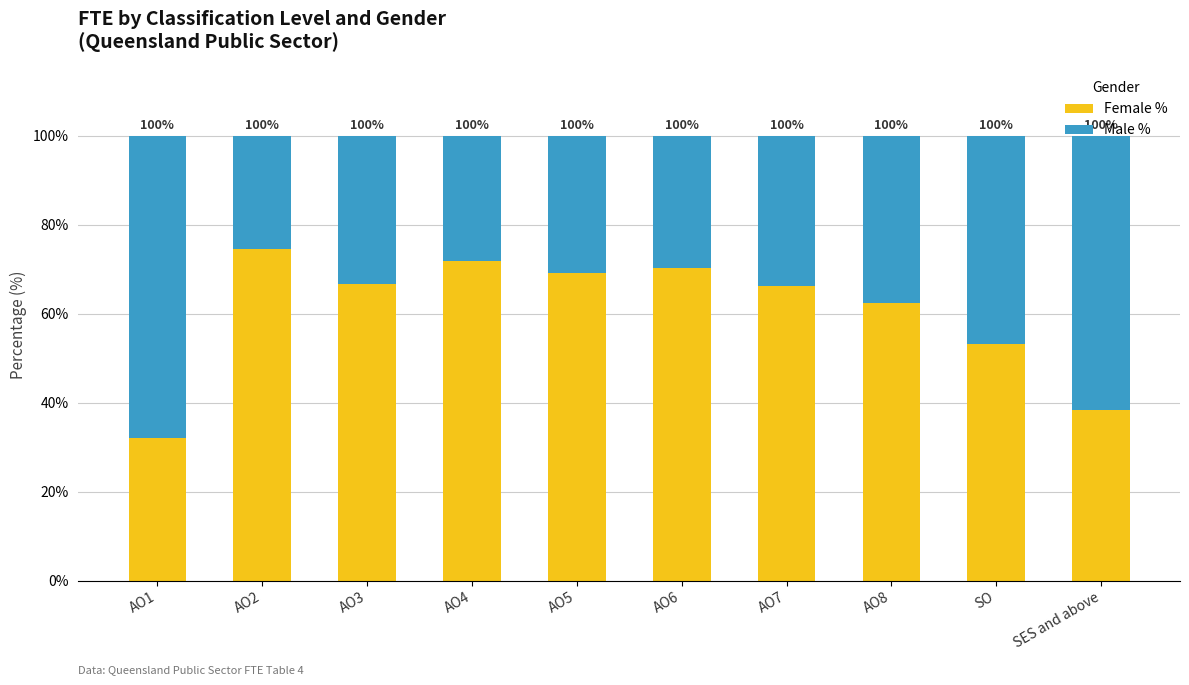

How many bars are there in total?

10